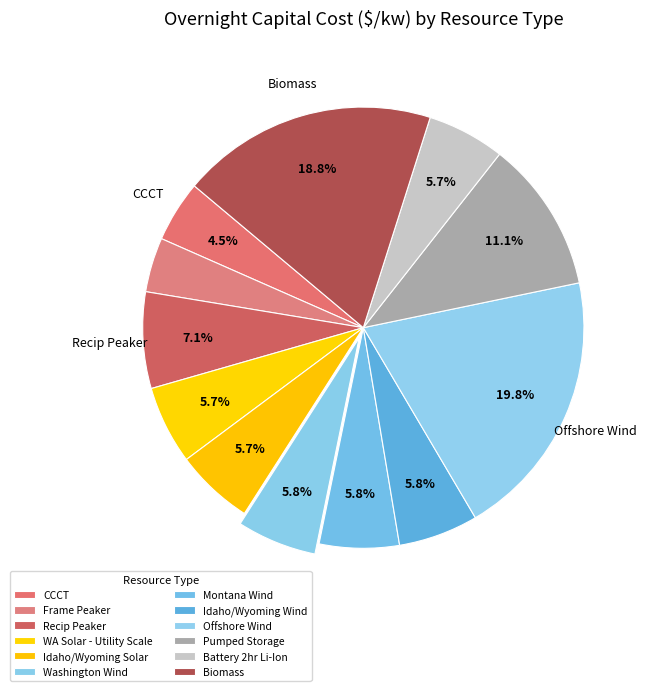

How many segments does this pie chart have?

12